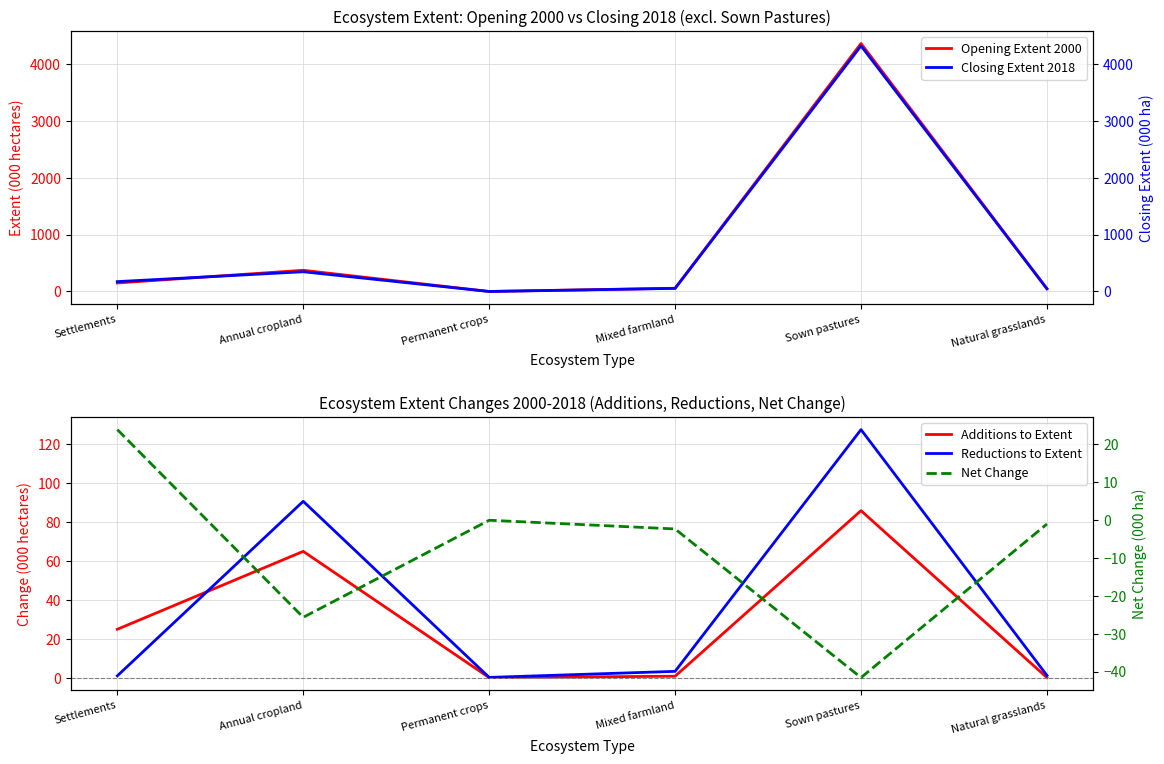

Reading left to right, transcribe all the data shown in this chart.

Opening Extent 2000: 149.6	372.4	0.4	57.2	4353.8	49.3
Closing Extent 2018: 173.5	346.7	0.3	54.7	4312.3	48.2
Additions to Extent: 24.8	64.8	0.0	0.7	85.7	0.0
Reductions to Extent: 0.9	90.5	0.1	3.2	127.3	1.1
Net Change: 23.8	-25.7	-0.1	-2.4	-41.6	-1.1